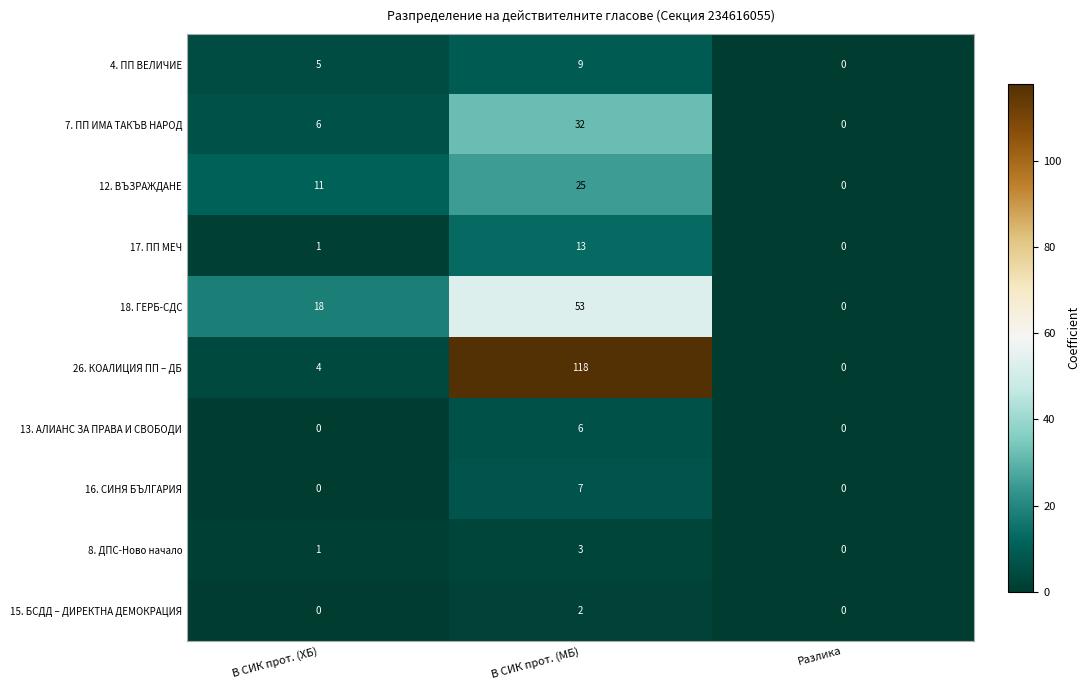

How many distinct data groups are displayed?

10